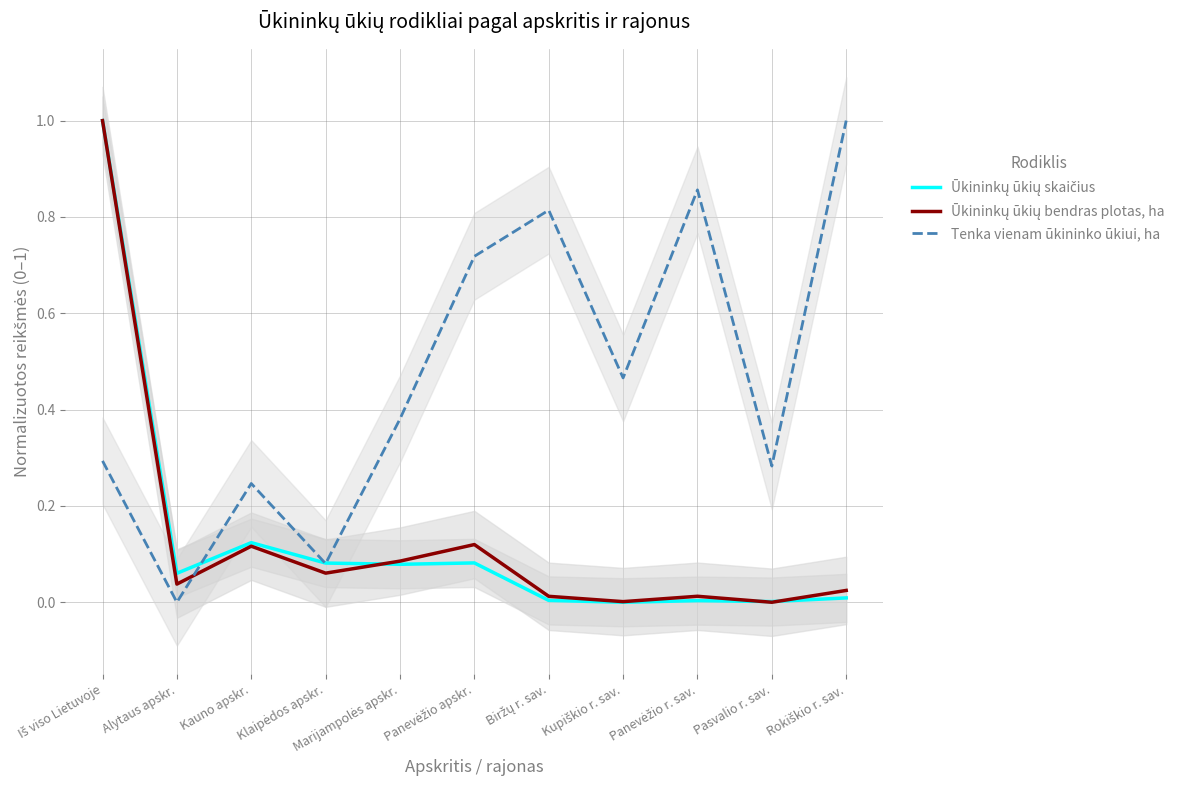

What is the label of the 10th point from the right?

Alytaus apskr.